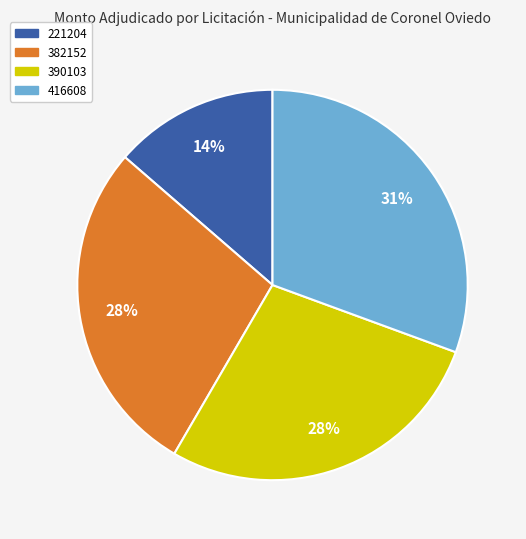

How many slices are in this pie chart?

4